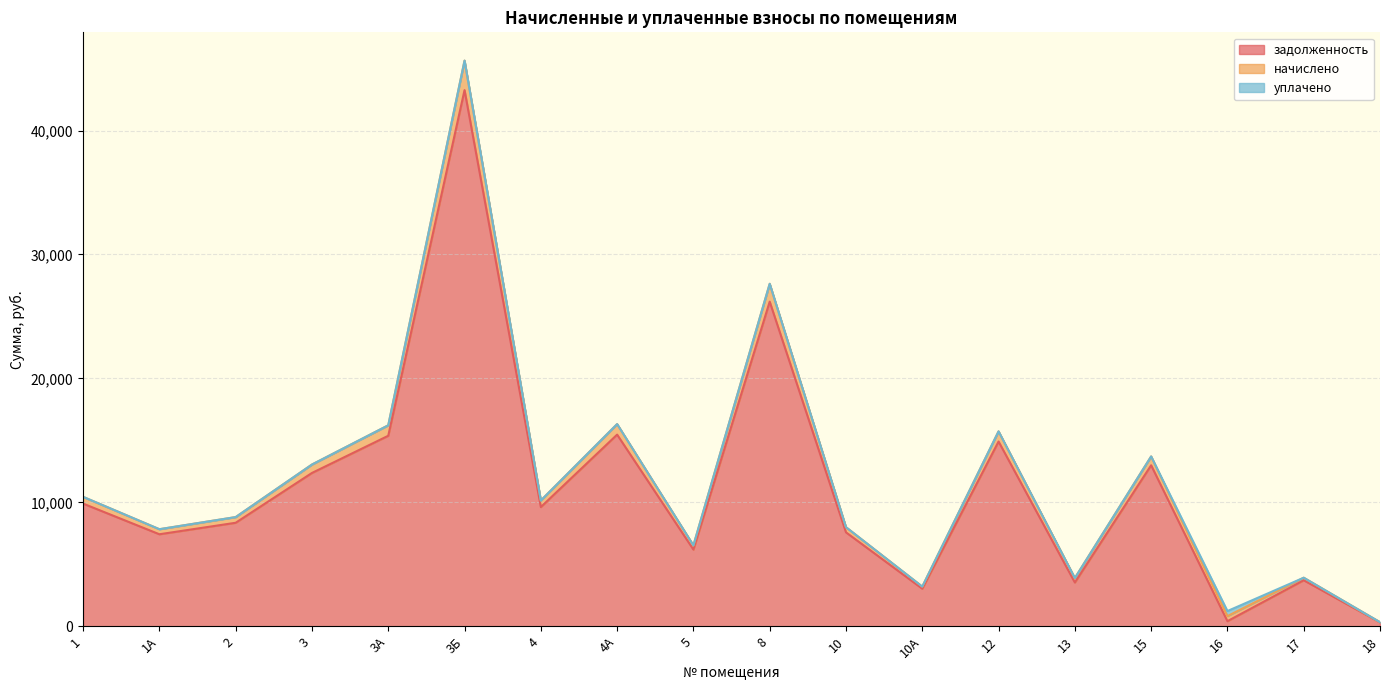

What is the difference between the maximum and minimum values in the начислено series?

45316.1